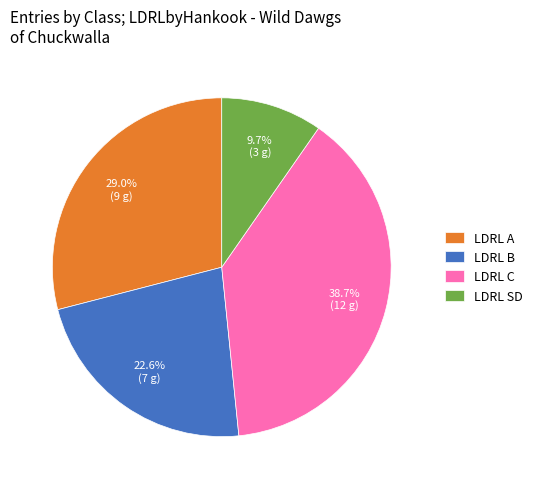

What is the total percentage of LDRL SD and LDRL A?

38.7%